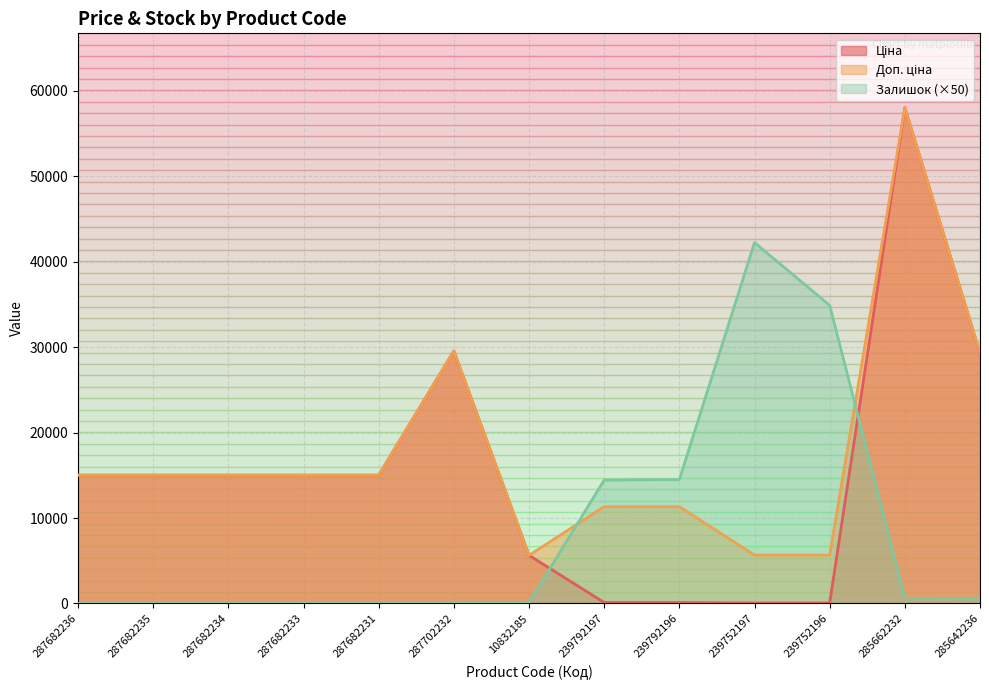

What is the difference between the second highest and second lowest values in the Доп. ціна series?

23881.9